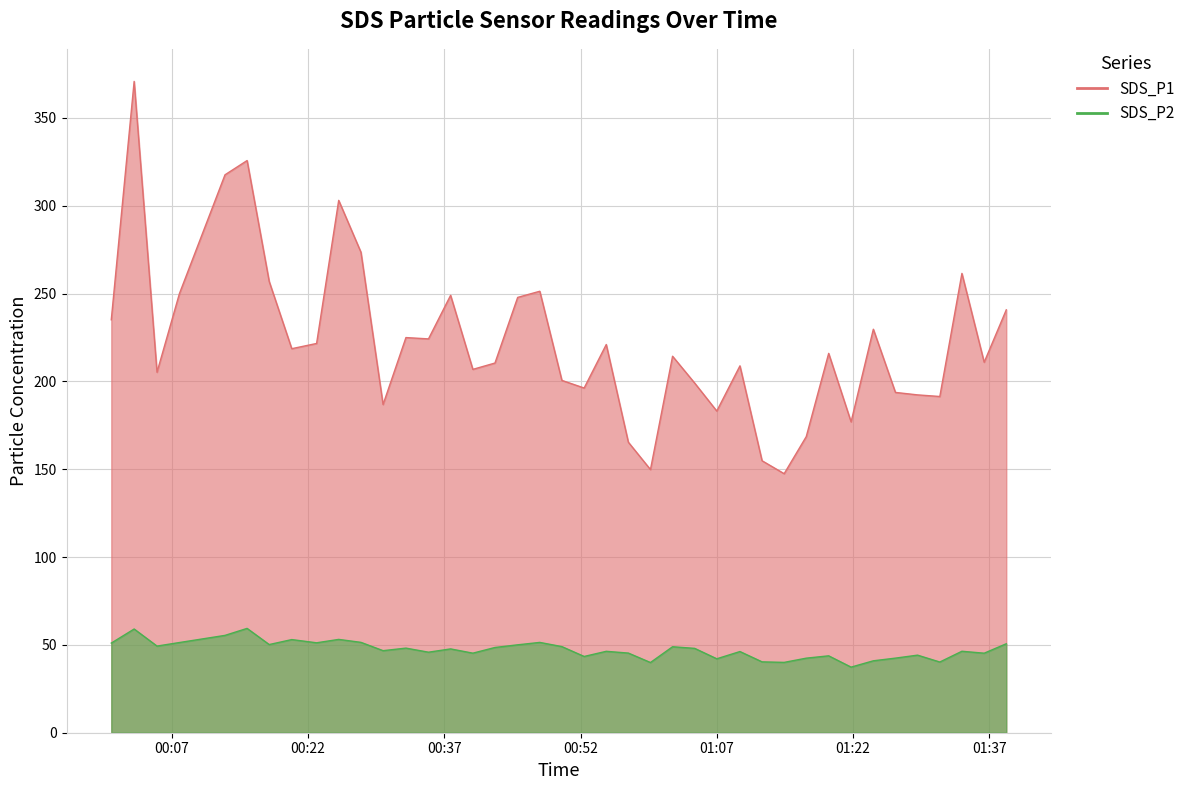

True or false: SDS_P2 has more than 0 interior local peaks.

True